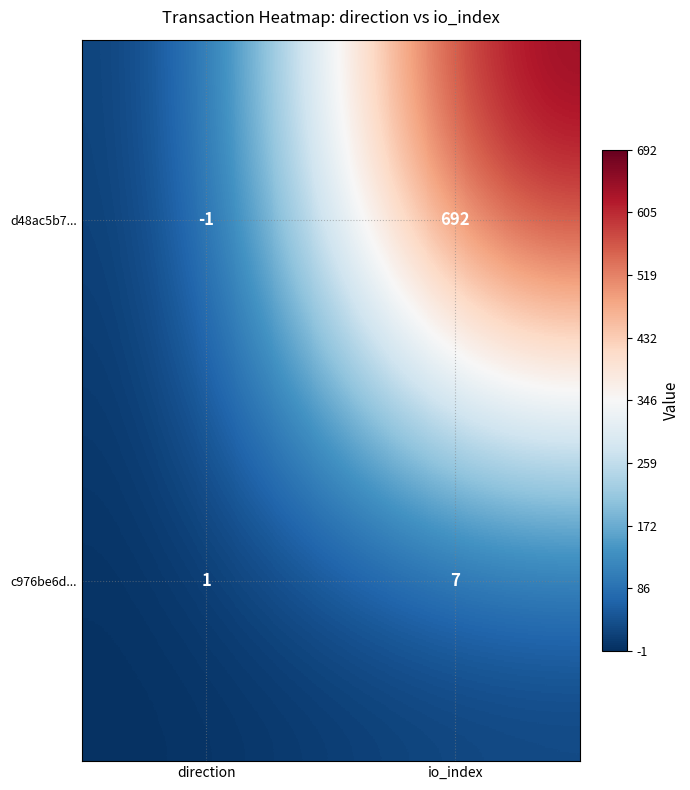

The value of c976be6d... at direction is 1. True or false?

True